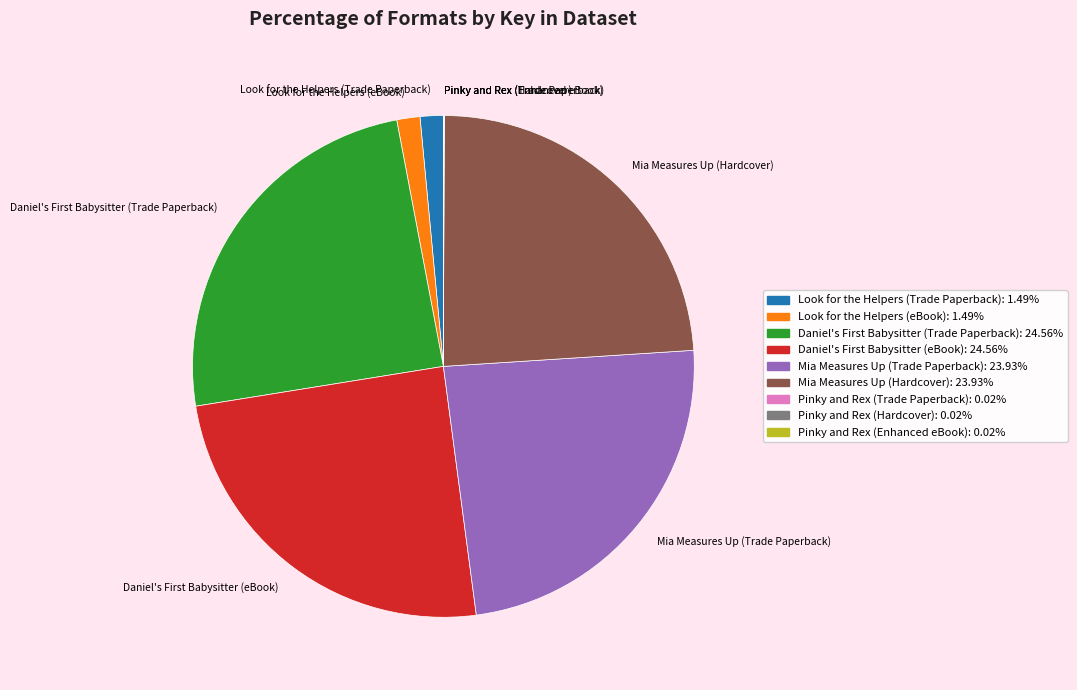

Does Mia Measures Up (Trade Paperback) represent more than half of the total?

No